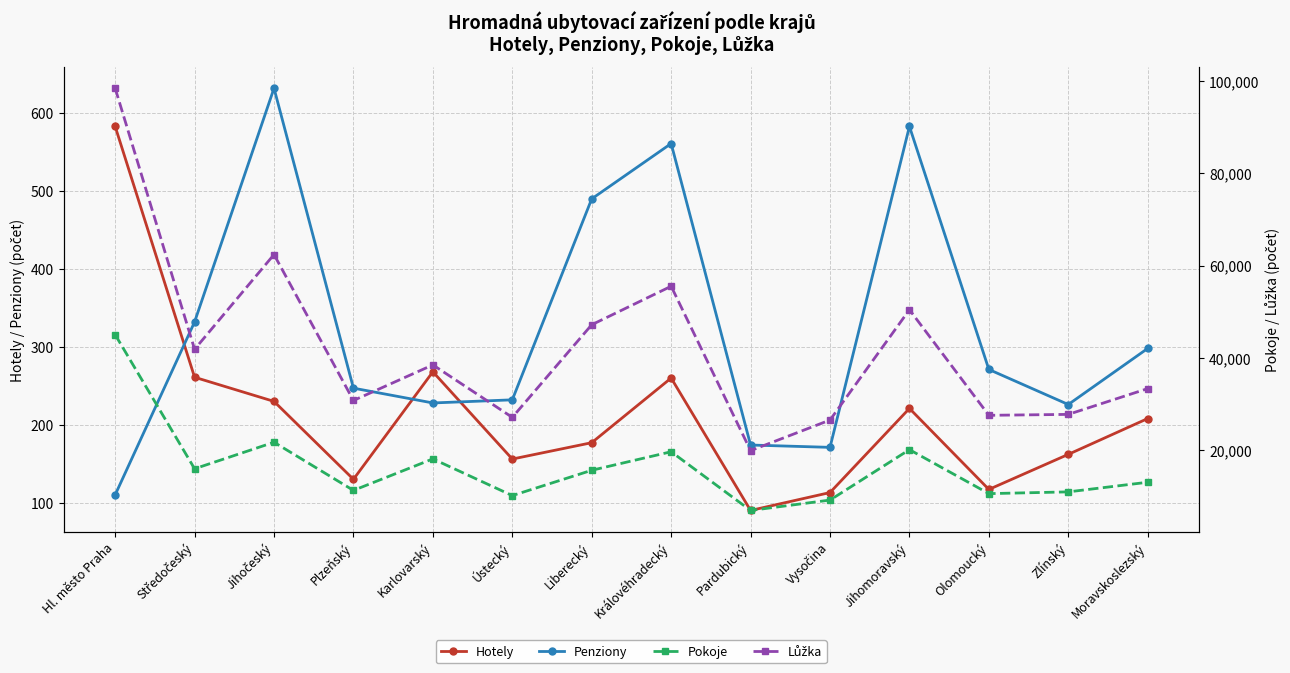

At how many categories does at least one series exceed 32960?

8